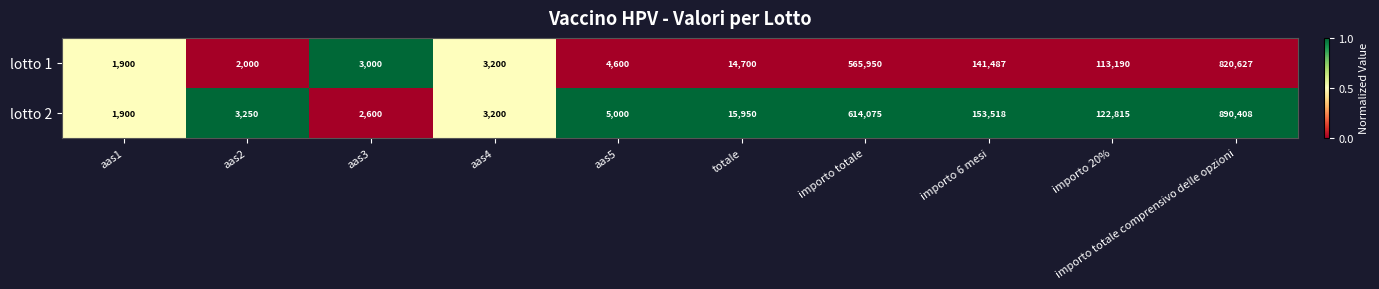

Which series has the widest spread of values?

lotto 2